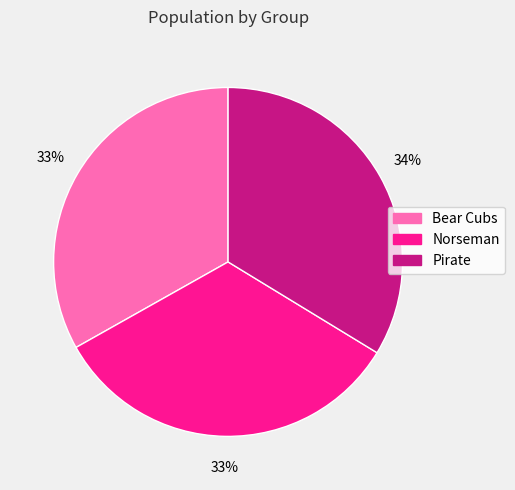

To the nearest percent, what is the combined percentage of Norseman and Pirate?

67%